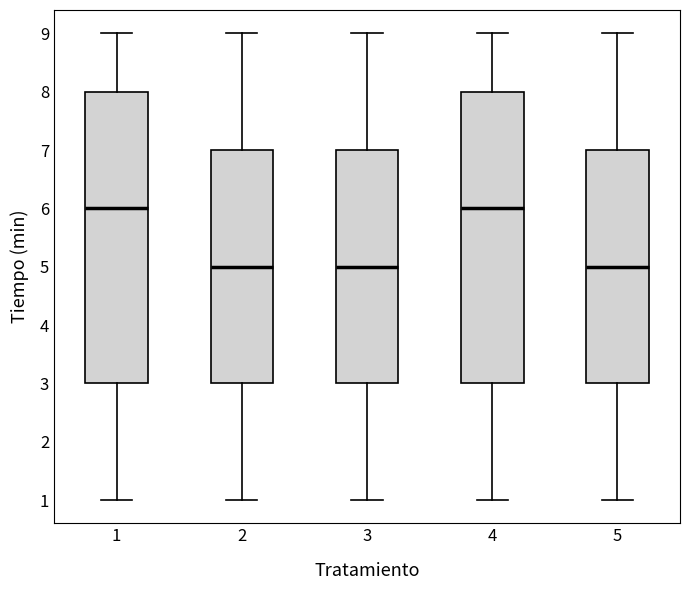

Where is the upper edge of the box at x = 5 on the y-axis? The values are not printed on the chart, so give them approximately, as read against the axis.

7